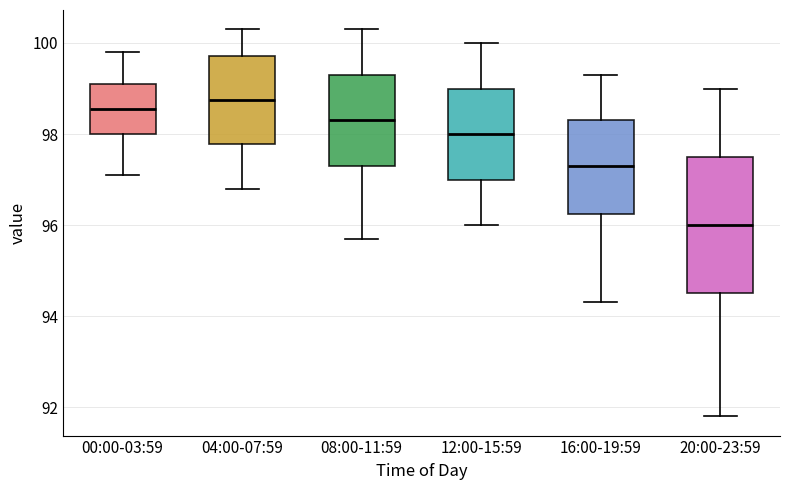

Which box has the lowest median line?

20:00-23:59